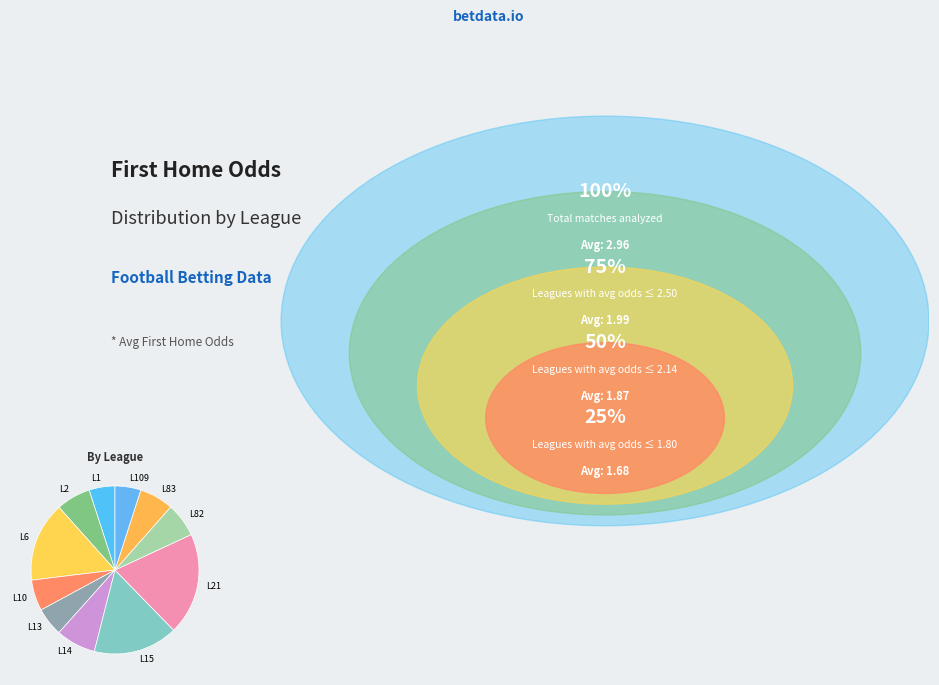

Do L10 and L82 together represent more than half of the pie?

No